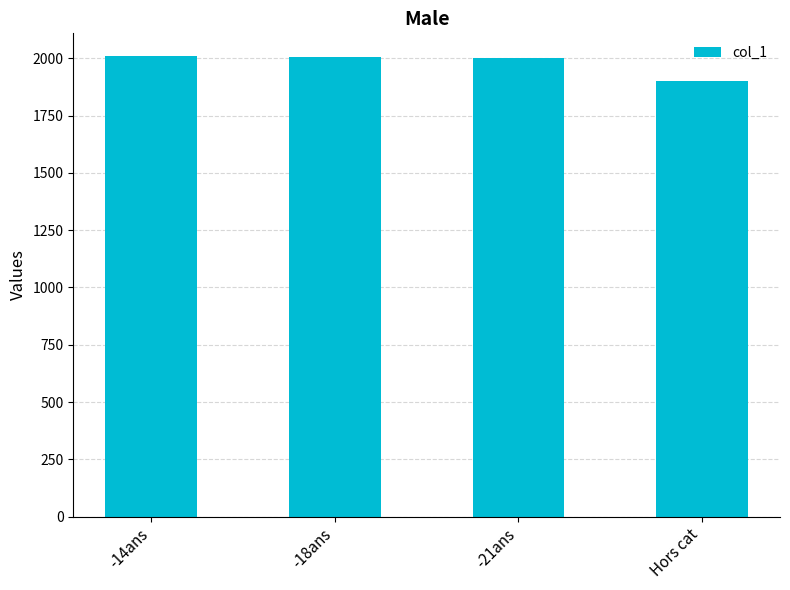

Are the bars horizontal?

No